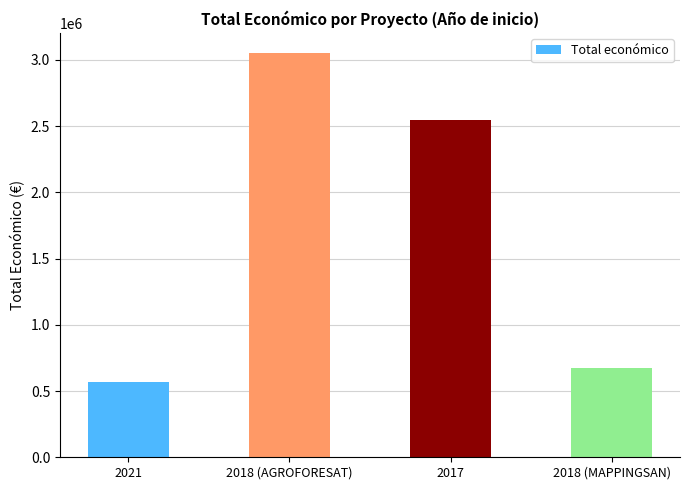

What is the maximum value shown in the chart?

3051573